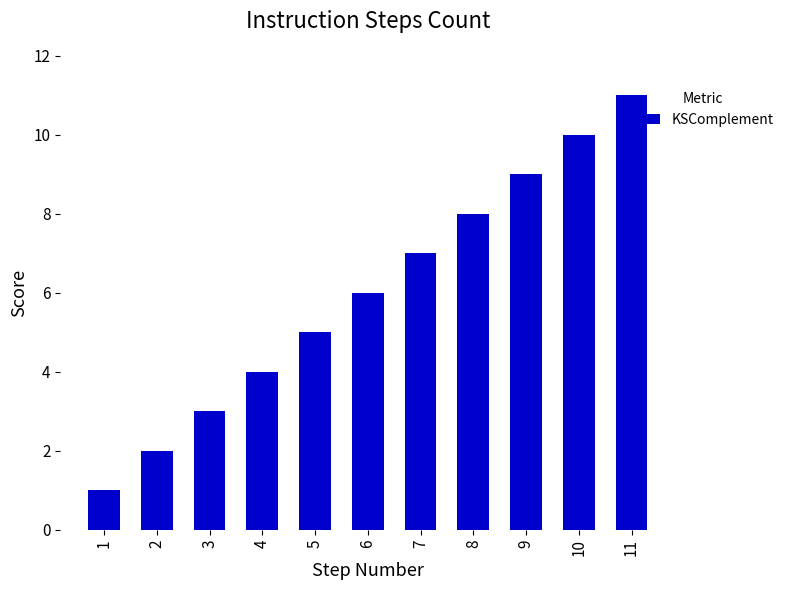

Count the number of categories in the chart.

11